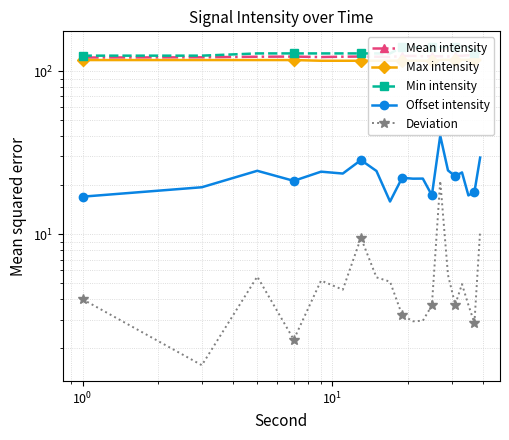

Reading right to left, extract all data points from this chart.

Mean intensity: 122.3	122.7	125.2	124.2	124.0	123.1	123.6	123.4	123.5	124.1	124.0	122.2	122.7	122.9	122.7	122.1	122.9	122.6	121.7	121.3
Max intensity: 117.3	117.3	117.3	117.3	117.3	117.3	117.3	115.9	115.9	115.9	115.9	115.9	115.9	115.9	115.9	115.9	117.0	117.0	117.0	117.0
Min intensity: 129.5	129.5	140.2	140.2	140.2	140.2	140.2	140.2	140.2	140.2	140.2	128.5	128.5	128.5	128.5	128.5	128.5	128.5	124.5	124.5
Offset intensity: 29.5	18.1	17.3	23.9	22.7	24.6	40.2	17.3	21.9	21.9	22.2	15.9	24.4	28.5	23.6	24.2	21.3	24.5	19.4	17.0
Deviation: 10.5	2.9	3.7	4.9	3.7	5.6	21.2	3.7	2.9	2.9	3.2	5.1	5.4	9.5	4.6	5.2	2.3	5.5	1.6	4.0